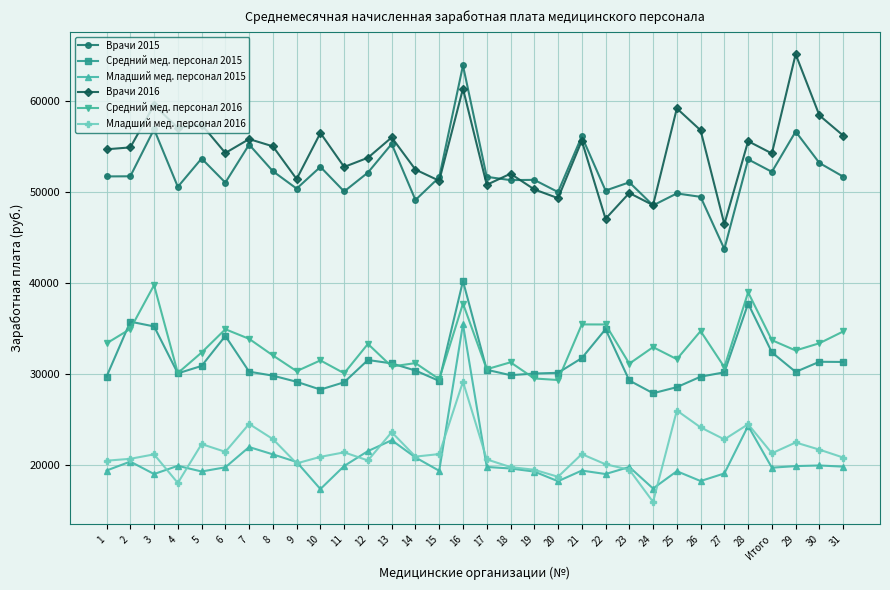

True or false: Средний мед. персонал 2015 has more than 2 interior local peaks.

True